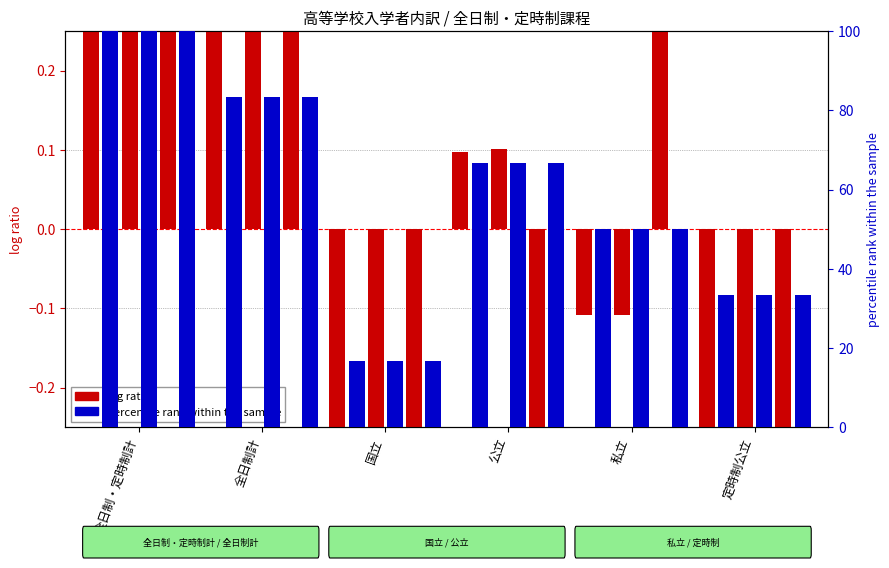

What are all the series names shown in the legend?

入学者総数, さいたま市, 私立（内訳）, 公立計, 南部, 北部